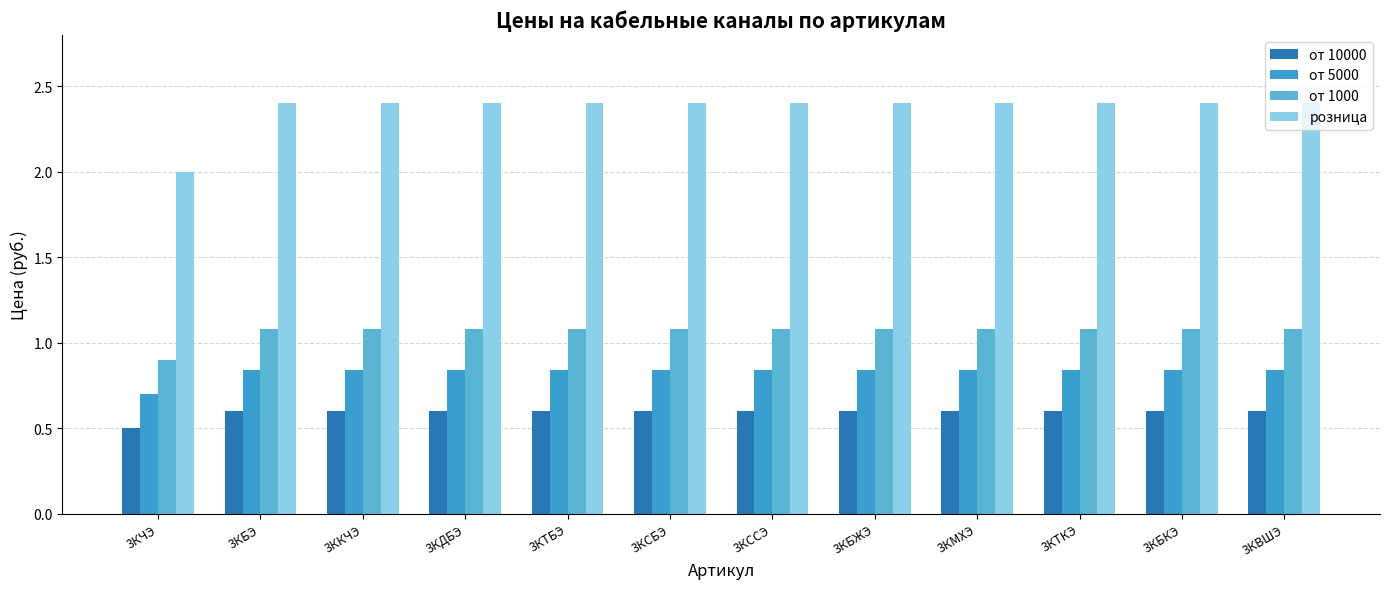

The розница series shows 1.4 at 3КДБЭ. True or false?

False